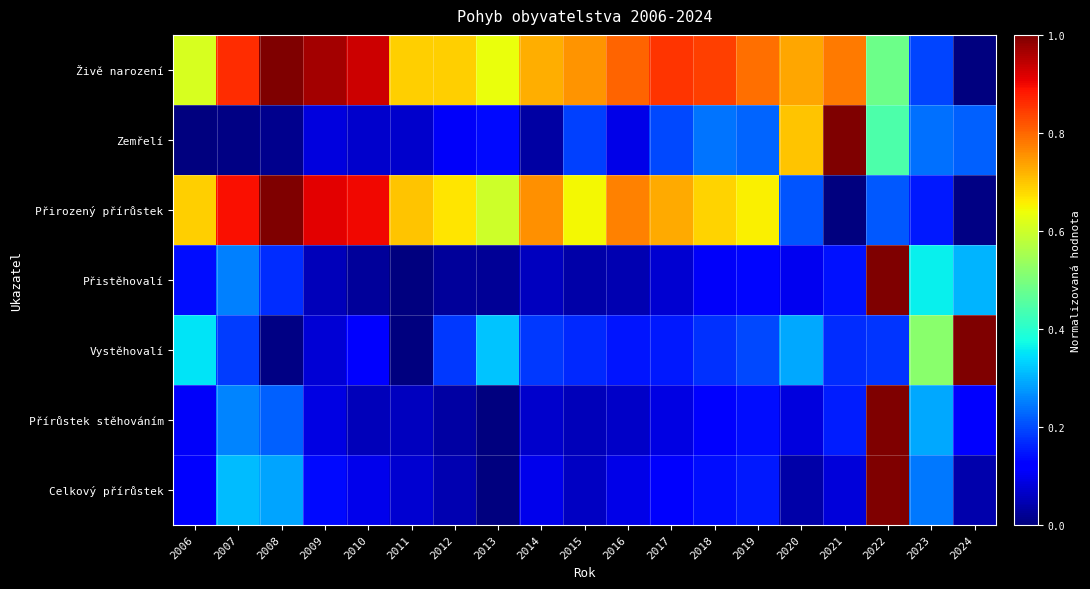

Reading left to right, list all the values displayed in this chart.

Živě narození: 2006=0.6	2007=0.9	2008=1.0	2009=1.0	2010=0.9	2011=0.7	2012=0.7	2013=0.6	2014=0.7	2015=0.8	2016=0.8	2017=0.9	2018=0.8	2019=0.8	2020=0.7	2021=0.8	2022=0.5	2023=0.2	2024=0.0
Zemřelí: 2006=0.0	2007=0.0	2008=0.0	2009=0.1	2010=0.1	2011=0.1	2012=0.1	2013=0.1	2014=0.0	2015=0.2	2016=0.1	2017=0.2	2018=0.2	2019=0.2	2020=0.7	2021=1.0	2022=0.4	2023=0.2	2024=0.2
Přirozený přírůstek: 2006=0.7	2007=0.9	2008=1.0	2009=0.9	2010=0.9	2011=0.7	2012=0.7	2013=0.6	2014=0.8	2015=0.6	2016=0.8	2017=0.7	2018=0.7	2019=0.7	2020=0.2	2021=0.0	2022=0.2	2023=0.2	2024=0.0
Přistěhovalí: 2006=0.1	2007=0.3	2008=0.2	2009=0.1	2010=0.0	2011=0.0	2012=0.0	2013=0.0	2014=0.1	2015=0.0	2016=0.0	2017=0.1	2018=0.1	2019=0.1	2020=0.1	2021=0.1	2022=1.0	2023=0.4	2024=0.3
Vystěhovalí: 2006=0.4	2007=0.2	2008=0.0	2009=0.1	2010=0.1	2011=0.0	2012=0.2	2013=0.3	2014=0.2	2015=0.2	2016=0.1	2017=0.2	2018=0.2	2019=0.2	2020=0.3	2021=0.2	2022=0.2	2023=0.5	2024=1.0
Přírůstek stěhováním: 2006=0.1	2007=0.3	2008=0.2	2009=0.1	2010=0.1	2011=0.1	2012=0.0	2013=0.0	2014=0.1	2015=0.1	2016=0.1	2017=0.1	2018=0.1	2019=0.1	2020=0.1	2021=0.2	2022=1.0	2023=0.3	2024=0.1
Celkový přírůstek: 2006=0.1	2007=0.3	2008=0.3	2009=0.1	2010=0.1	2011=0.1	2012=0.0	2013=0.0	2014=0.1	2015=0.1	2016=0.1	2017=0.1	2018=0.1	2019=0.2	2020=0.0	2021=0.1	2022=1.0	2023=0.2	2024=0.0